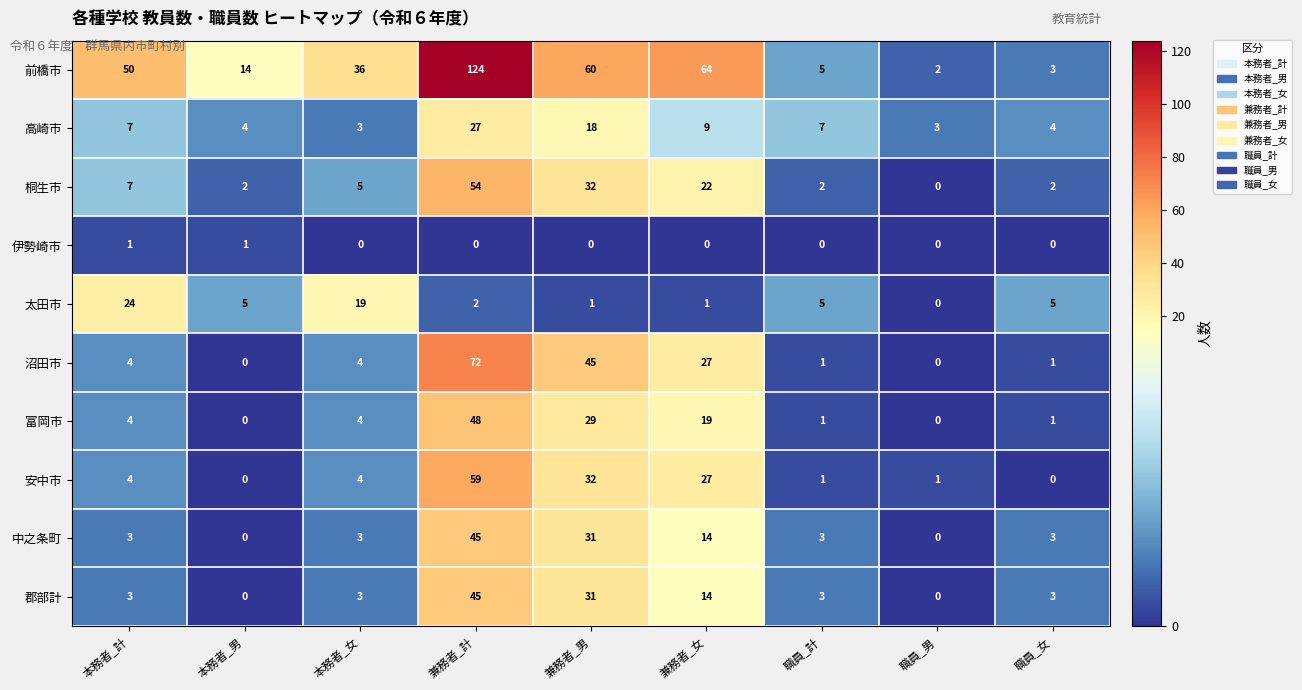

What is the maximum value for 桐生市?

54